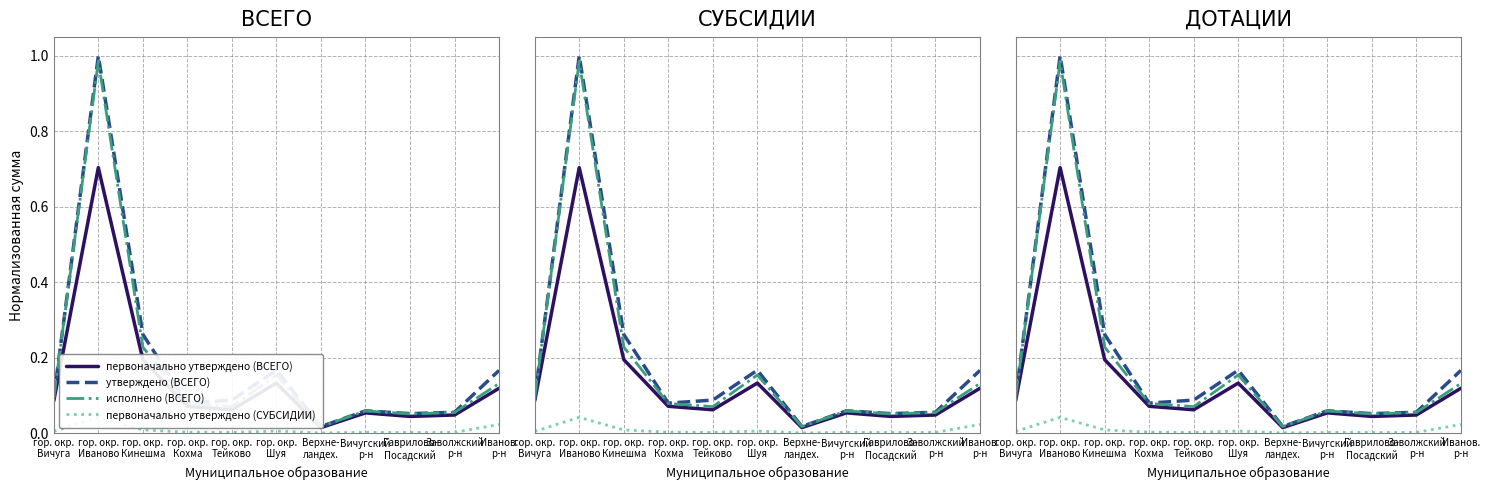

Where is the first local maximum for первоначально утверждено (ВСЕГО)?

гор. окр.
Иваново